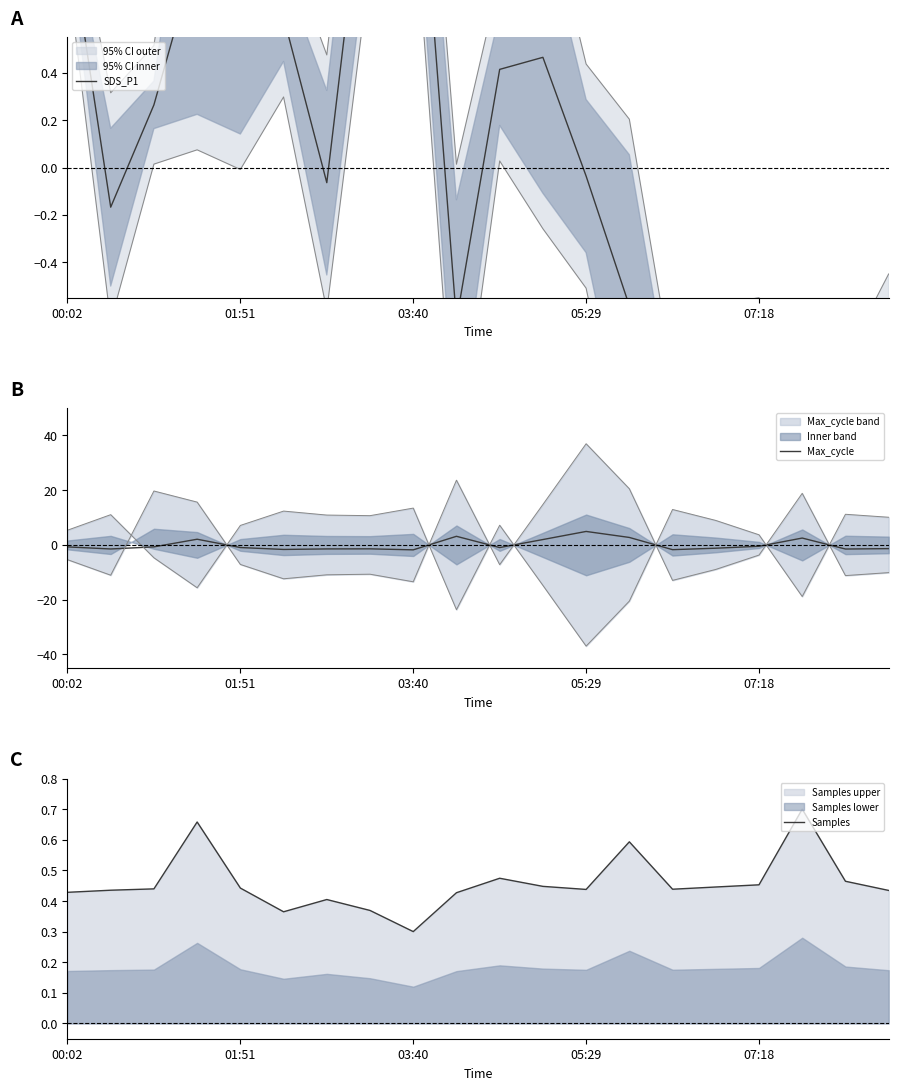

Which series has the largest range (max minus min)?

Max_cycle